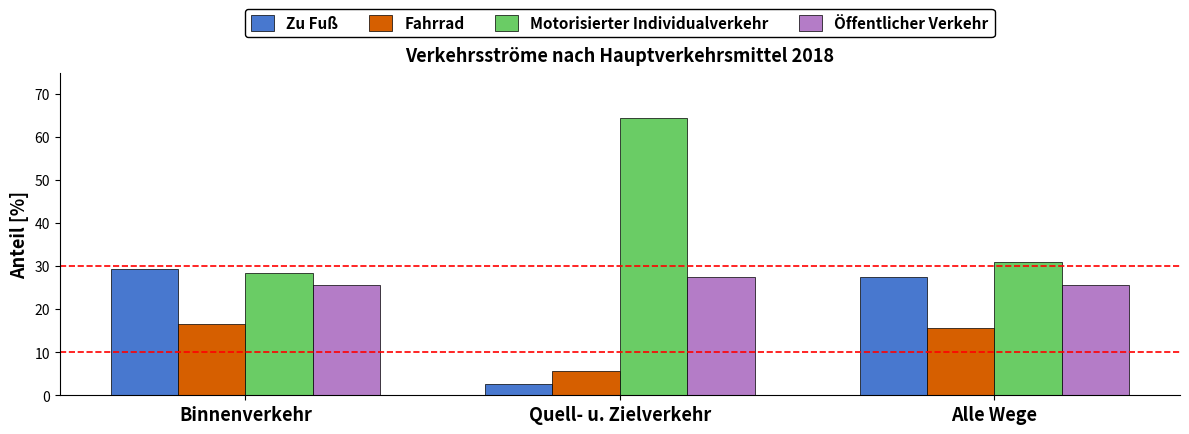

Is the value of Fahrrad at Quell- u. Zielverkehr greater than the value of Motorisierter Individualverkehr at Alle Wege?

No